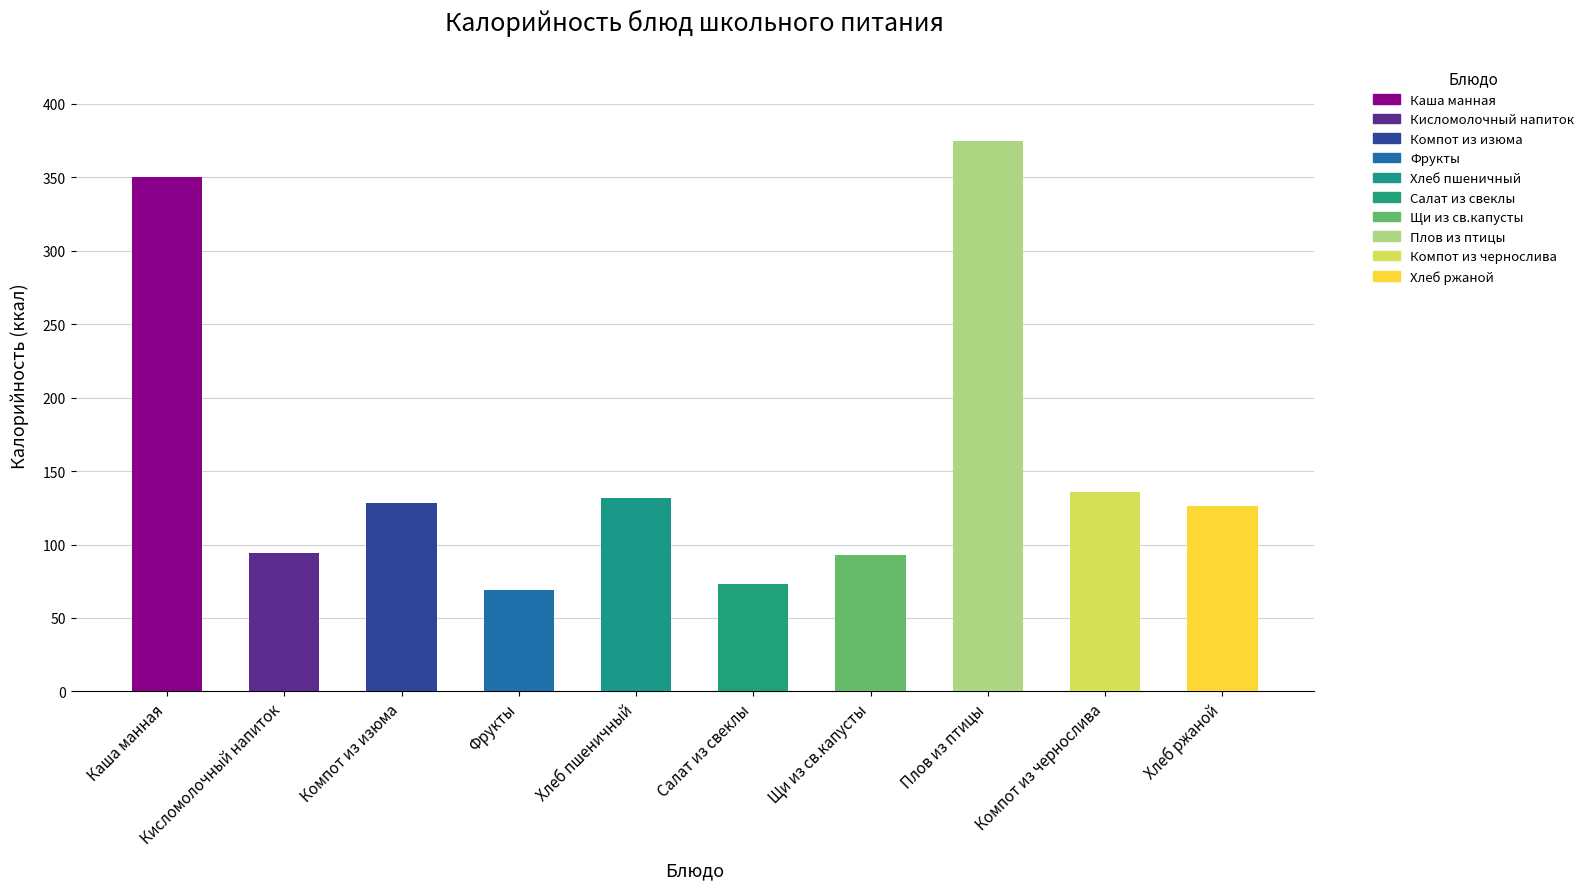

How many bars are there in total?

10